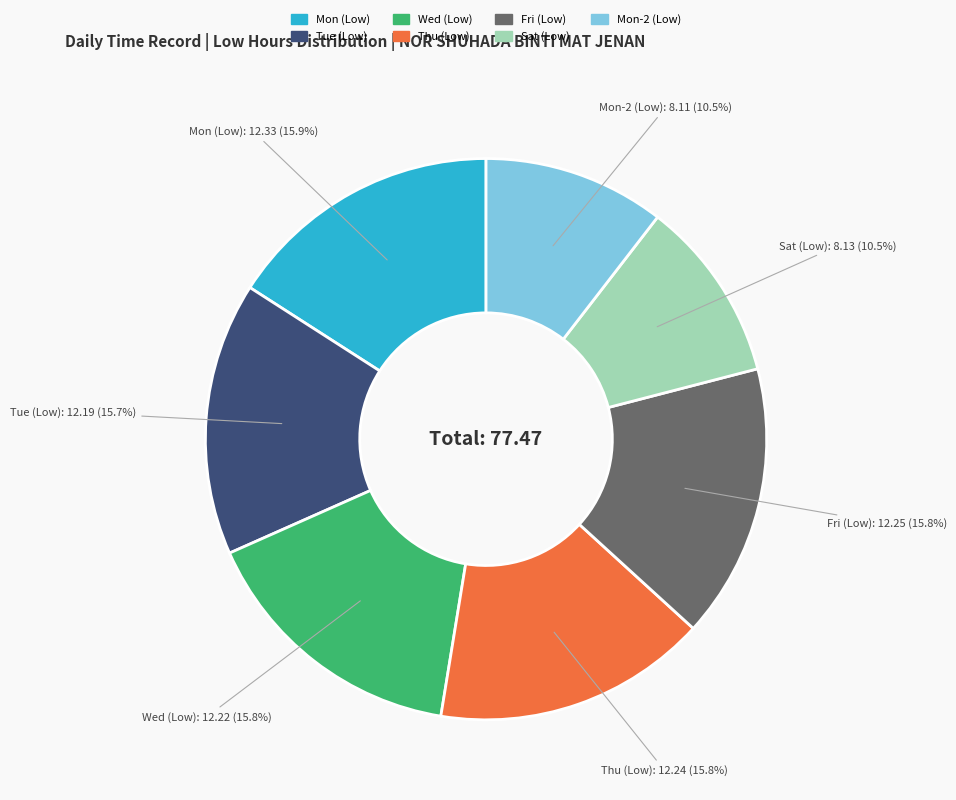

What is the ratio of the value at Mon-2 (Low) to the value at Sat (Low)?

1.0